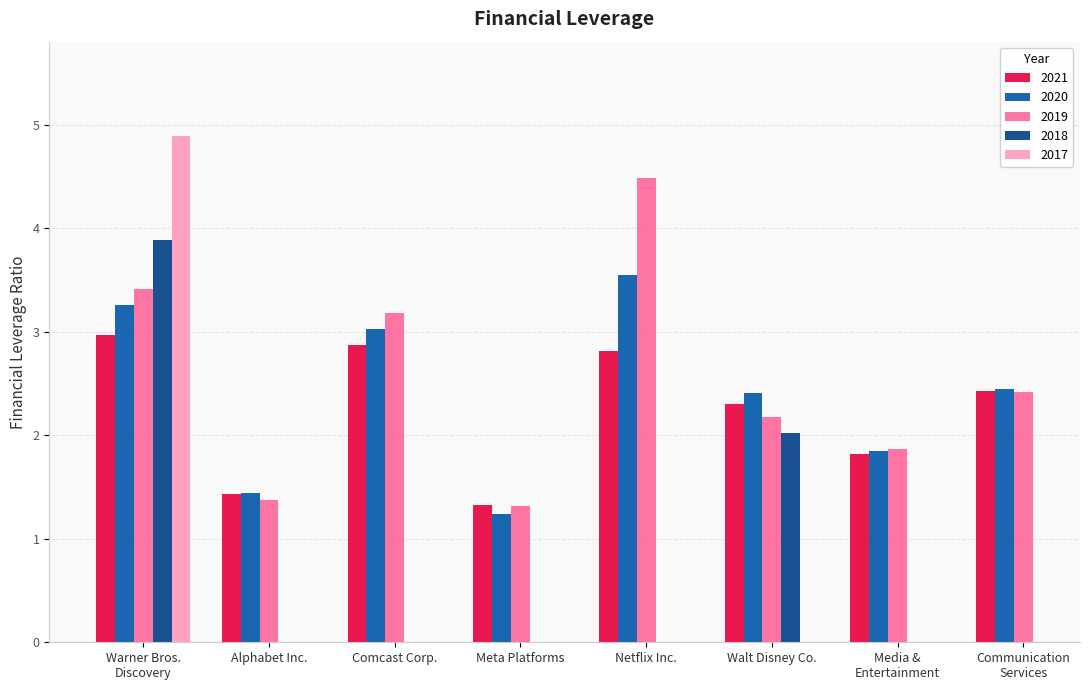

At how many categories does at least one series exceed 1?

8